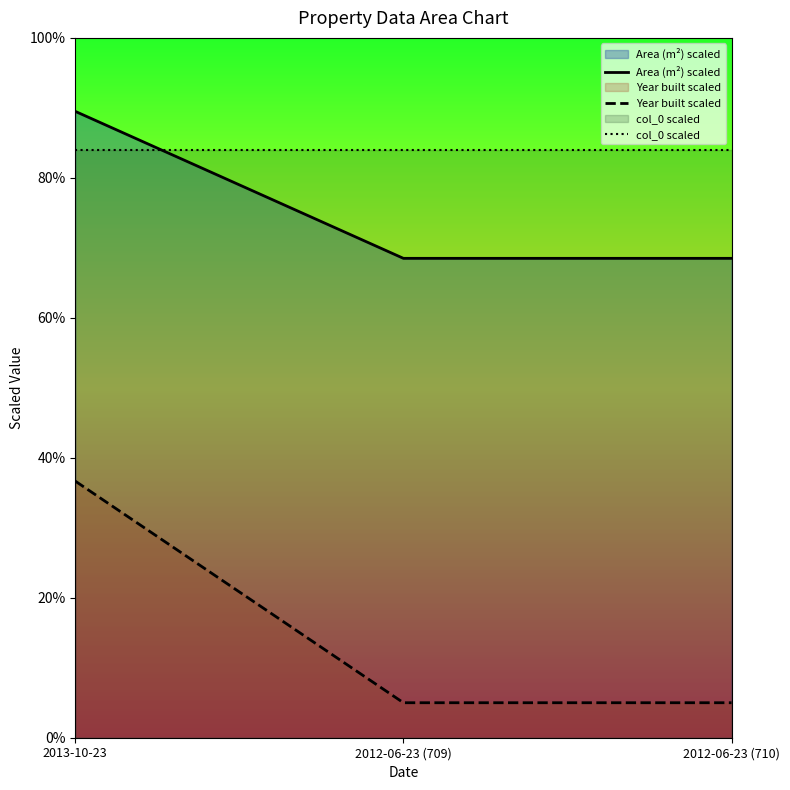

Is the value of Area (m²) scaled at 2013-10-23 greater than the value of Year built scaled at 2013-10-23?

Yes